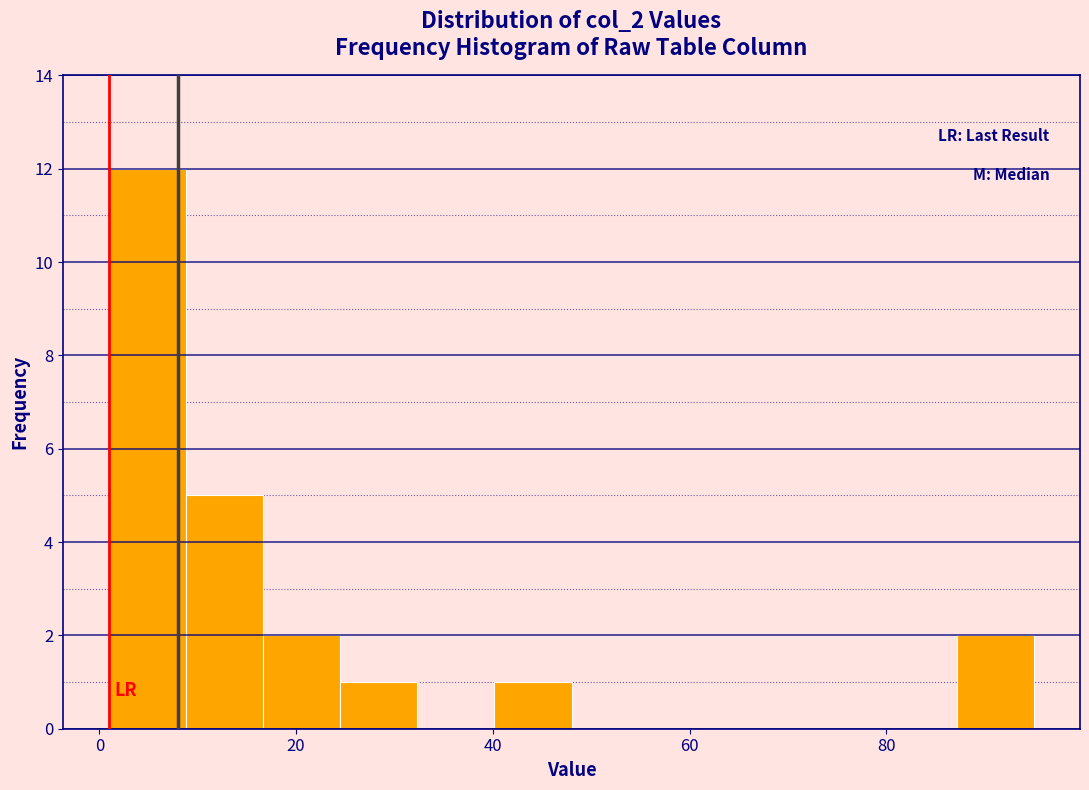

Read against the x-axis, roughly where is the centre of the tallest bar?

4